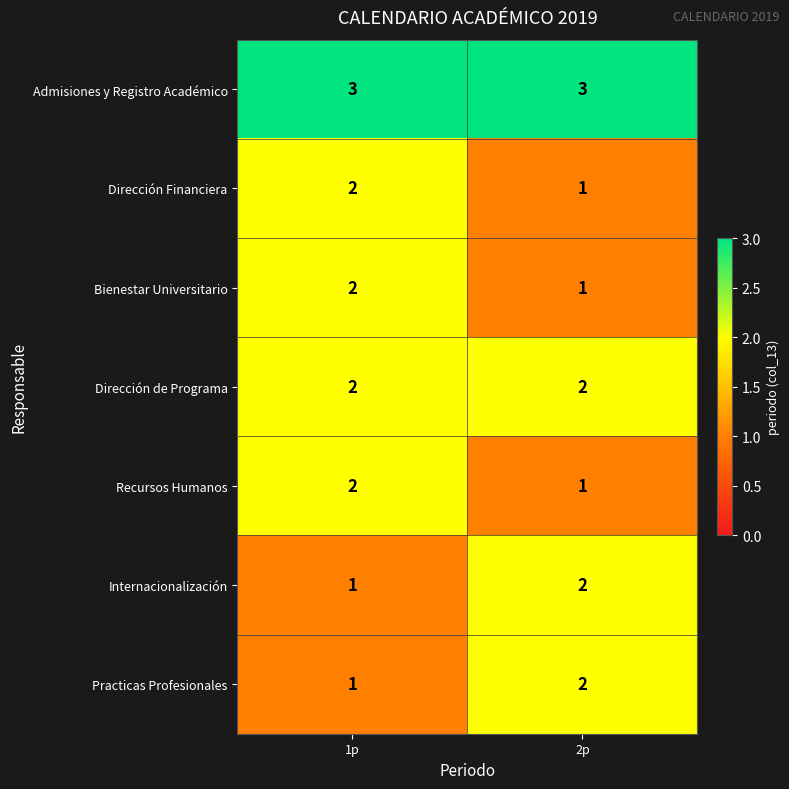

At which category is the sum across all series the highest?

1p